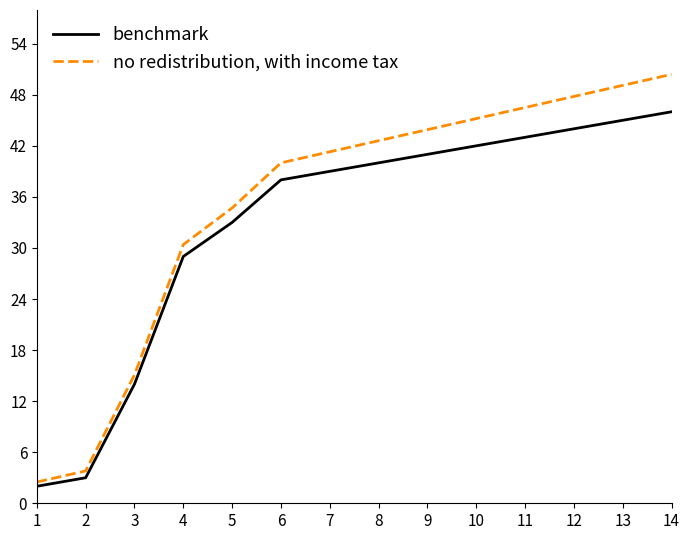

How many lines are shown in the chart?

2